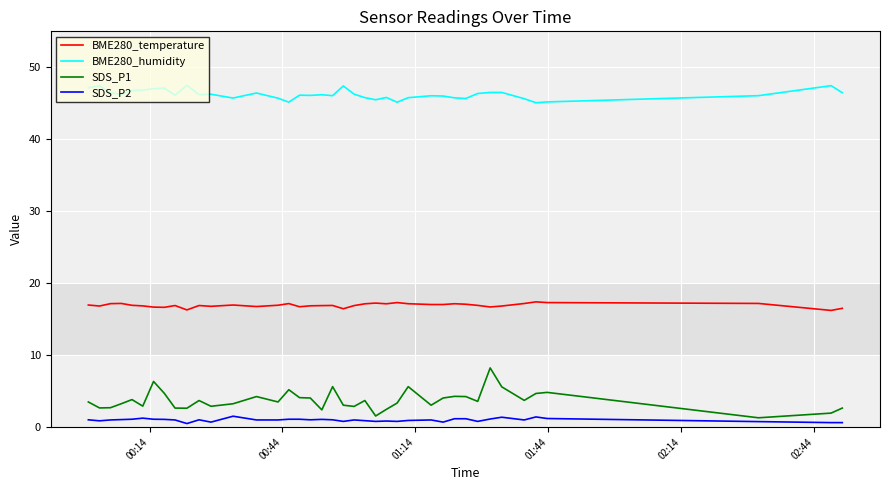

True or false: BME280_humidity and BME280_temperature intersect in this chart.

False